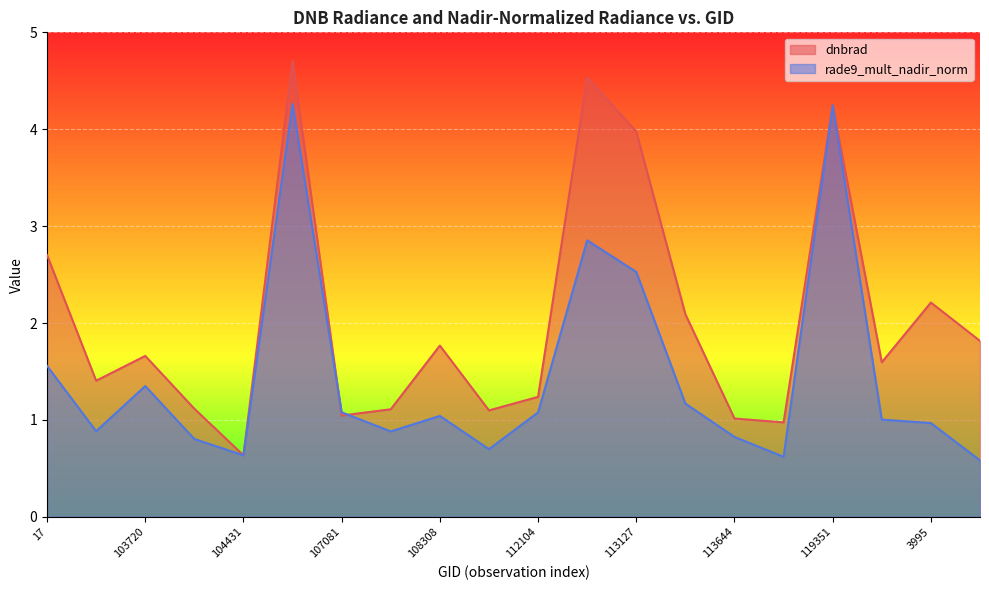

What are all the series names shown in the legend?

dnbrad, rade9_mult_nadir_norm